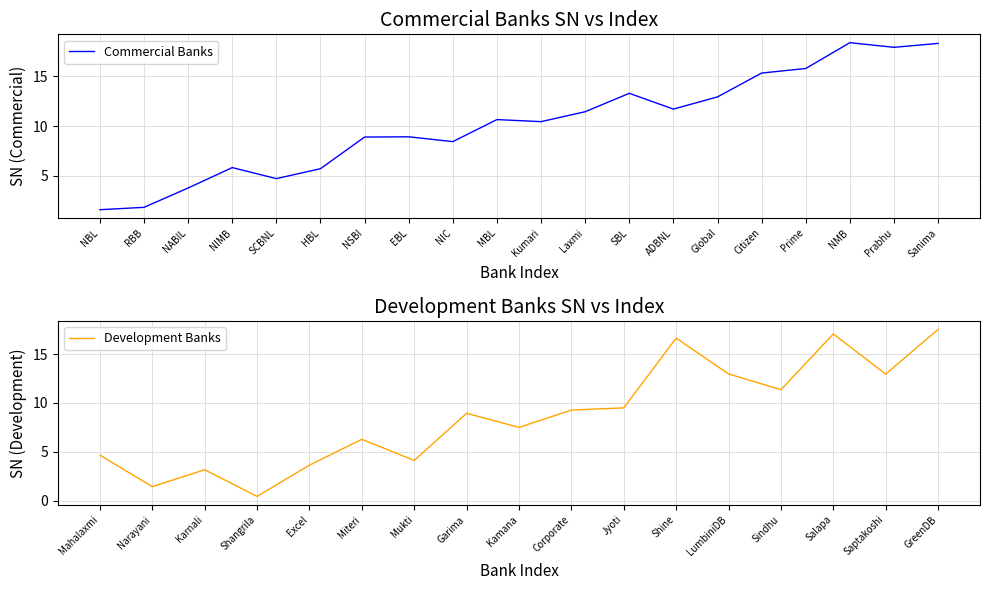

How many points are lower than both their immediate neighbors (excluding endpoints)?

5